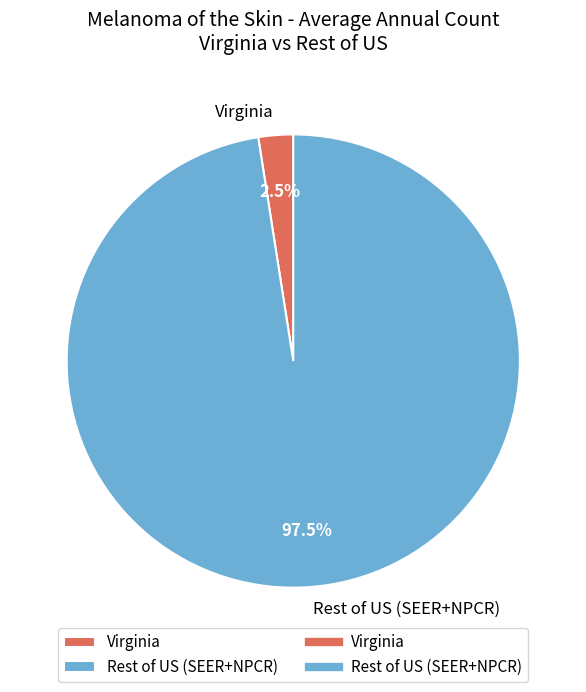

To the nearest percent, what is the average slice percentage?

50%